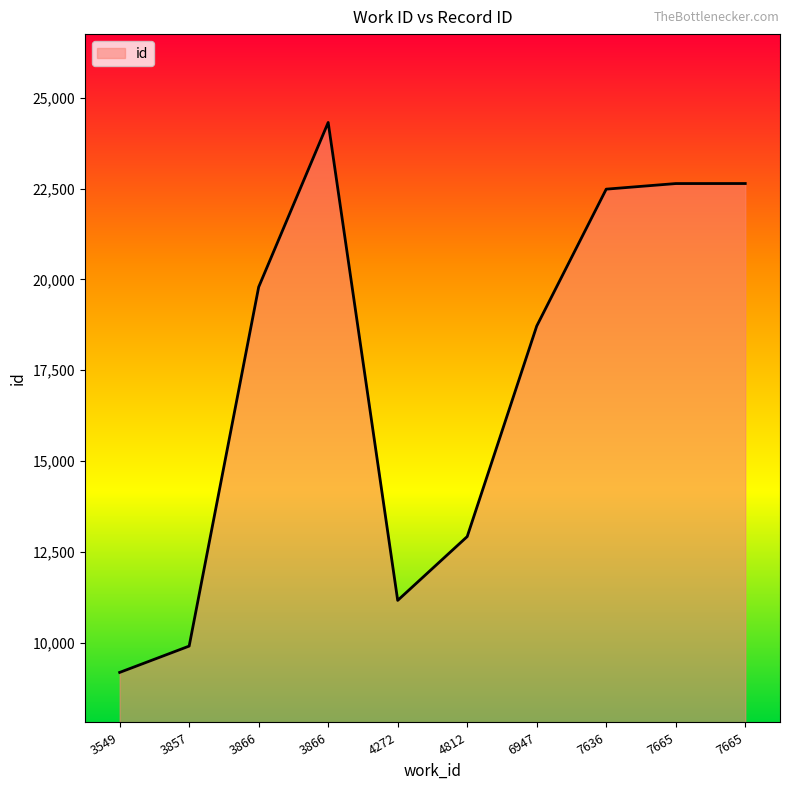

Is this an area chart (filled region under the line)?

Yes